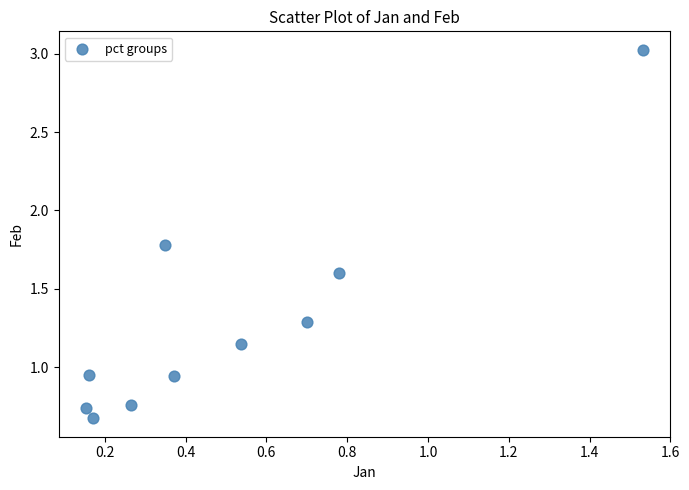

What is the range of Y values (max minus min)?

2.4